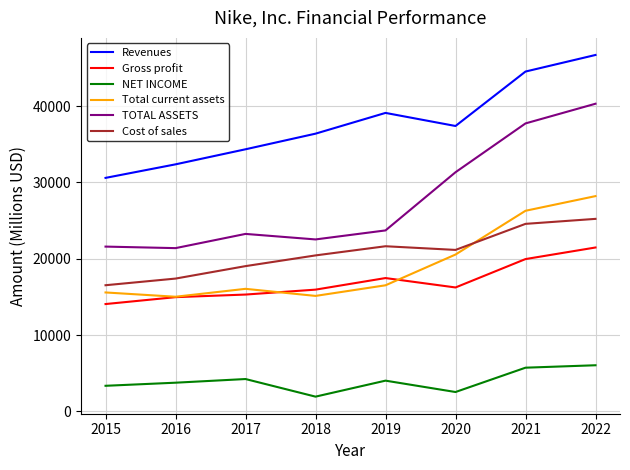

Which series has the widest spread of values?

TOTAL ASSETS